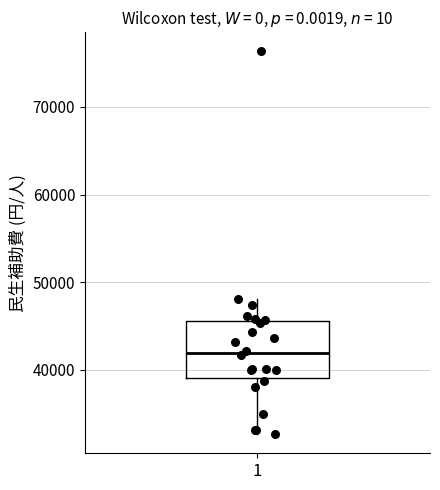

Where does the median line of the box at x = 1 sit on the y-axis? The values are not printed on the chart, so give them approximately, as read against the axis.

42000